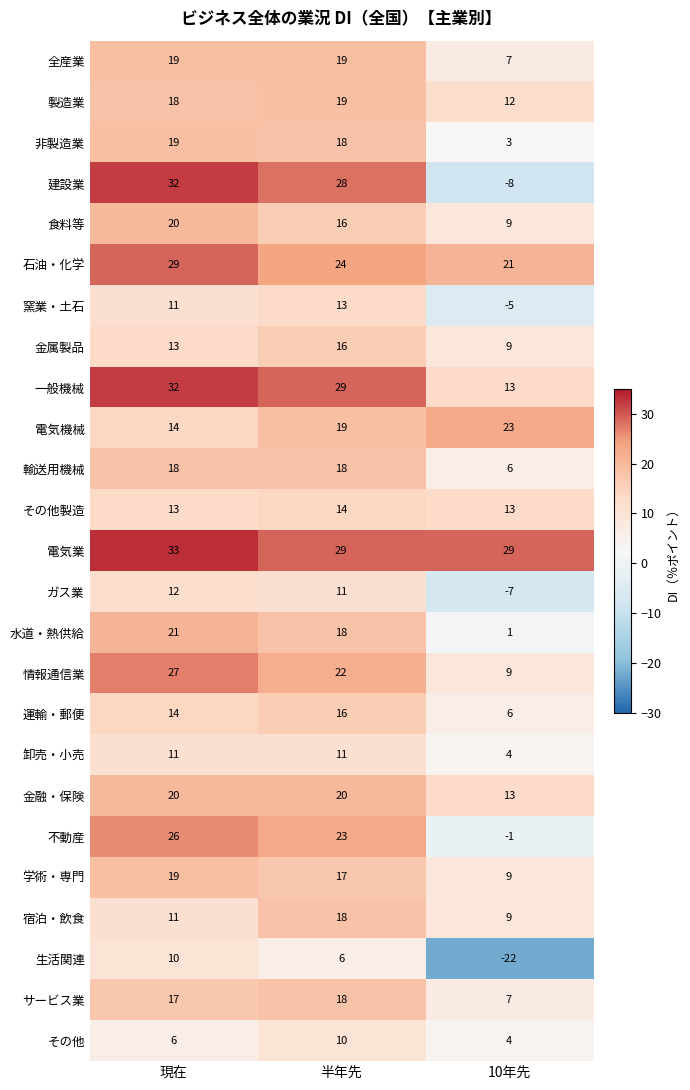

At which label does 学術・専門 first exceed 17?

現在